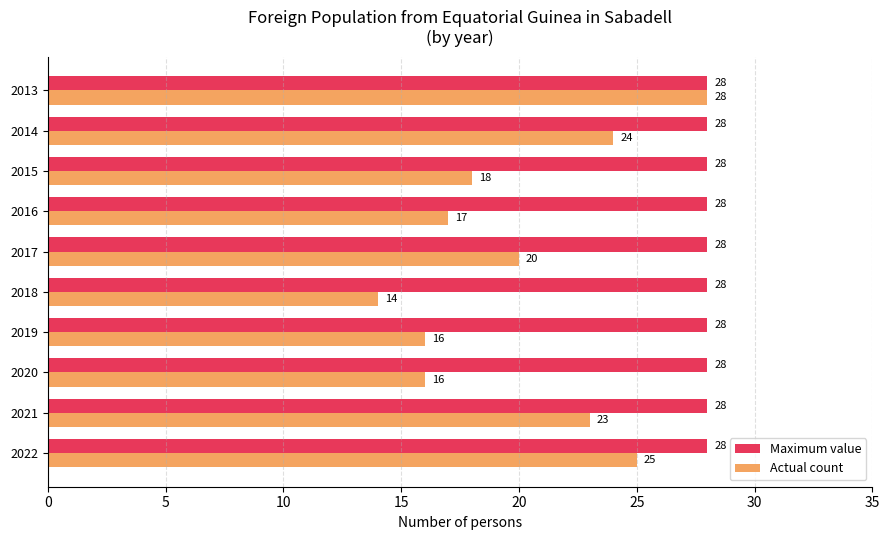

What are all the series names shown in the legend?

Maximum value, Actual count